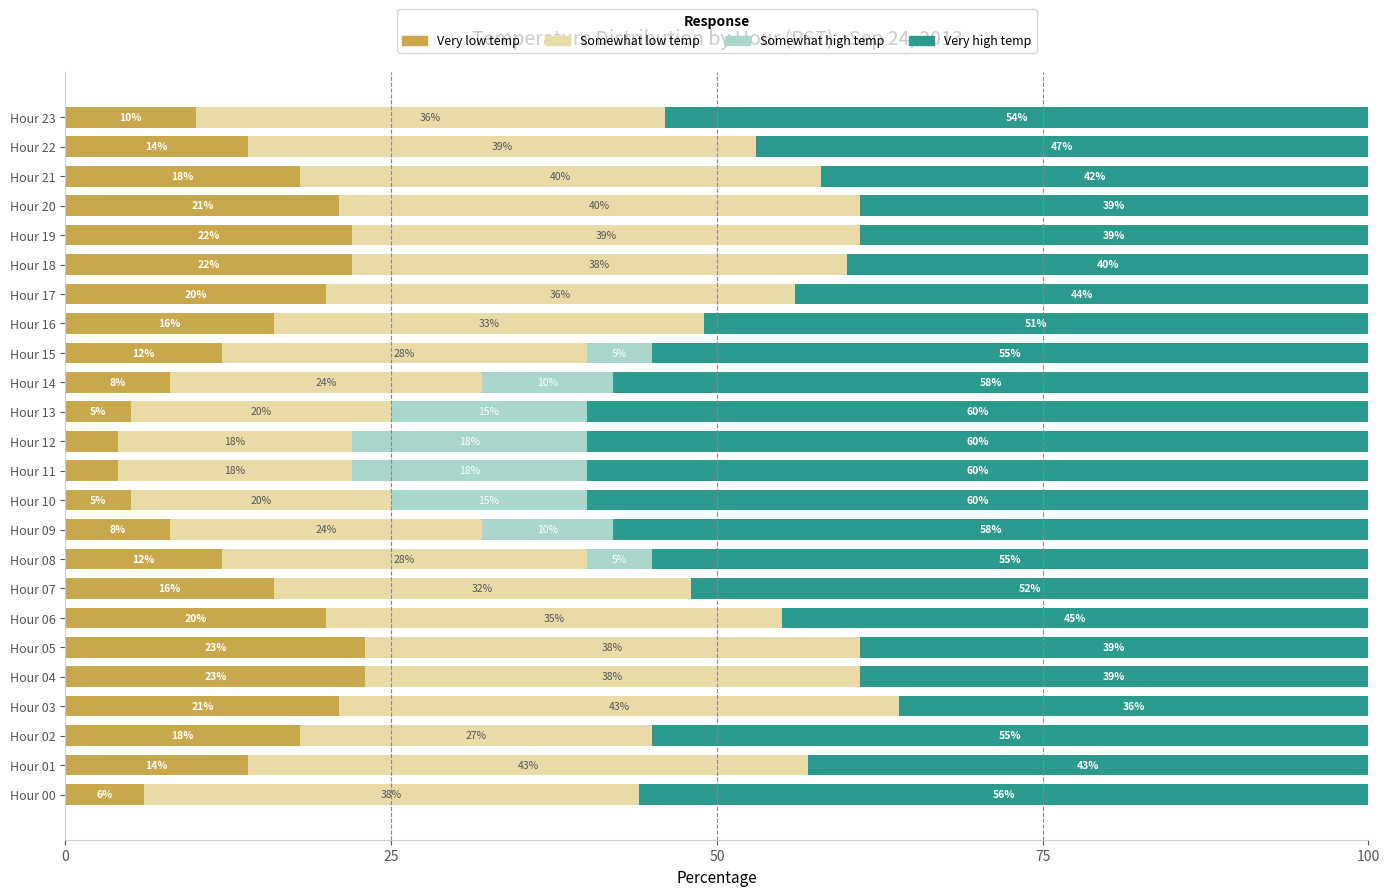

What is the total value across all series at Hour 05?

100